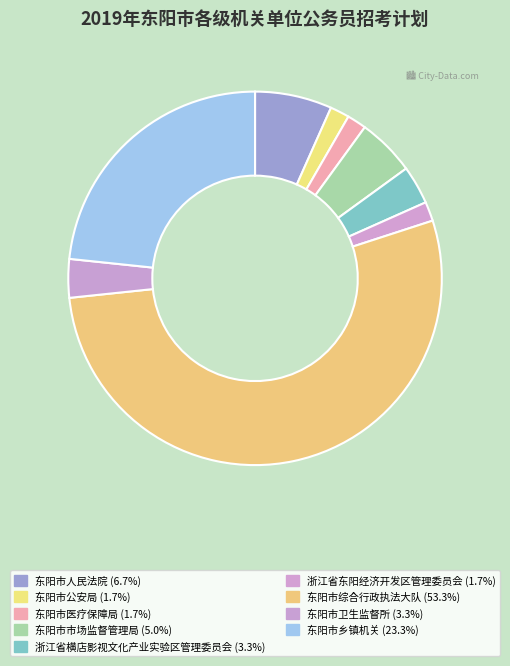

Is it true that 浙江省横店影视文化产业实验区管理委员会 is 3% of the pie?

True